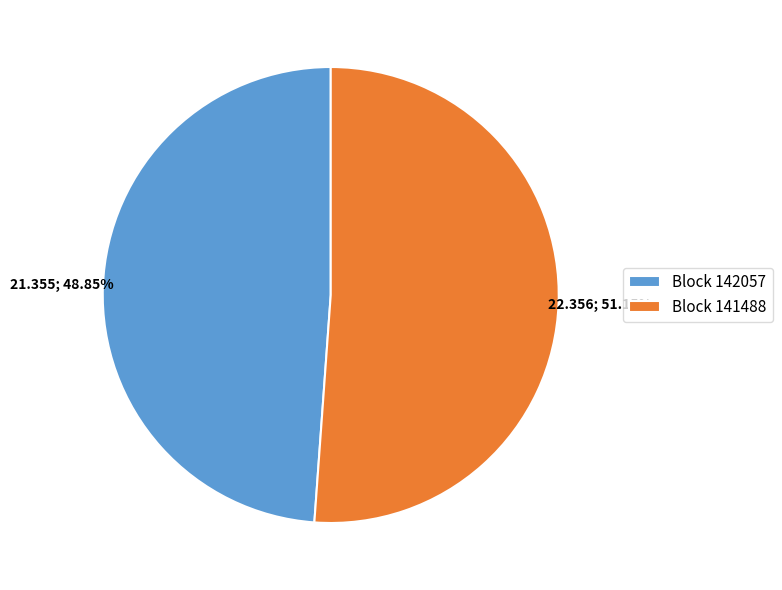

Which slice is the largest?

Block 141488